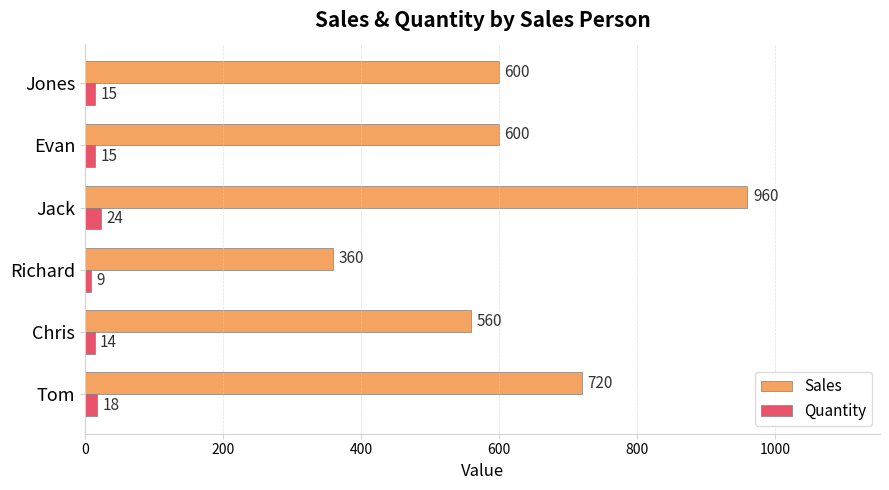

What is the sum of all Quantity values?

95